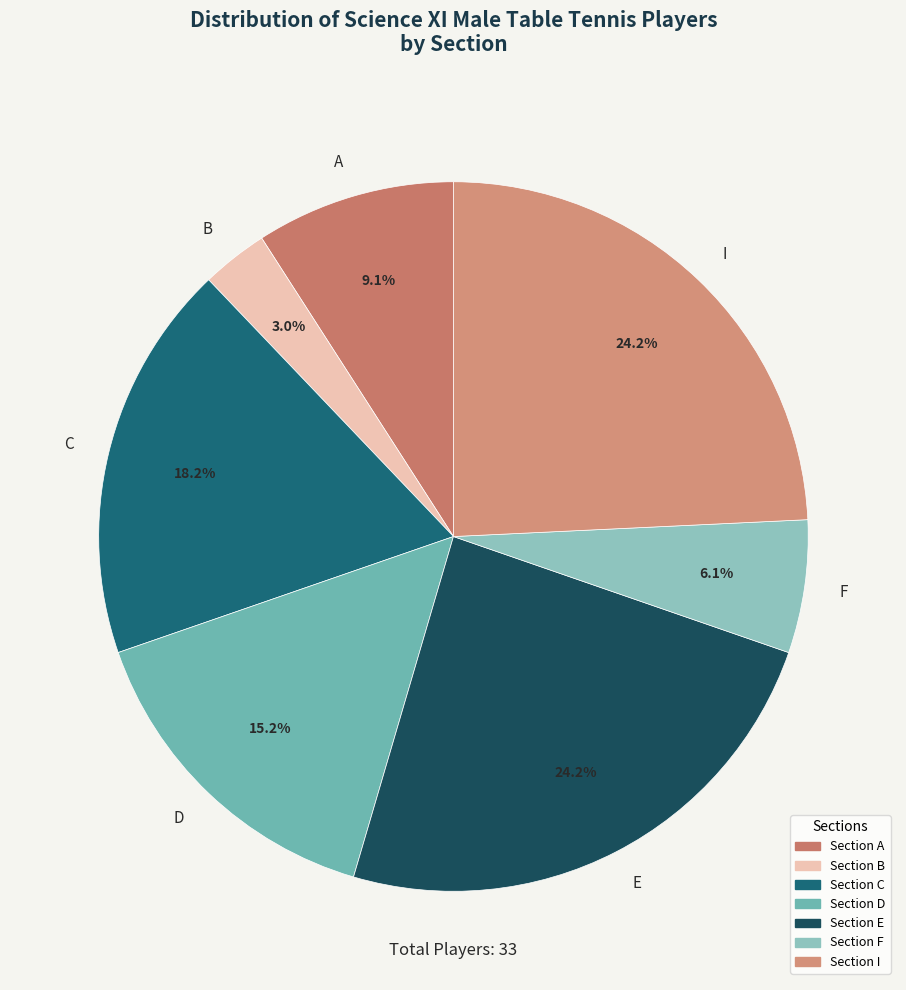

Is it true that D is 15% of the pie?

True